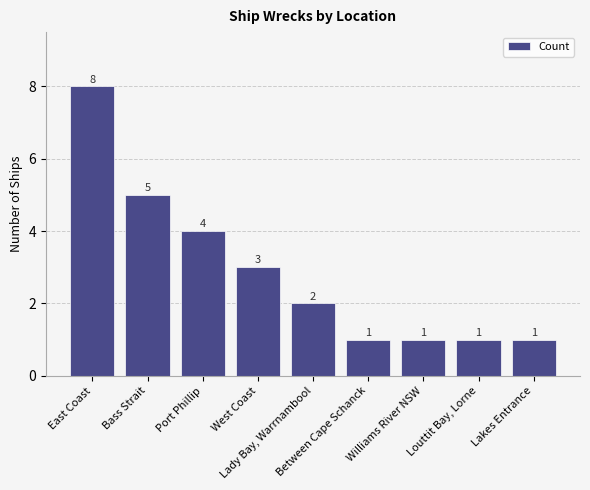

The chart shows a value of 3 at West Coast. True or false?

True